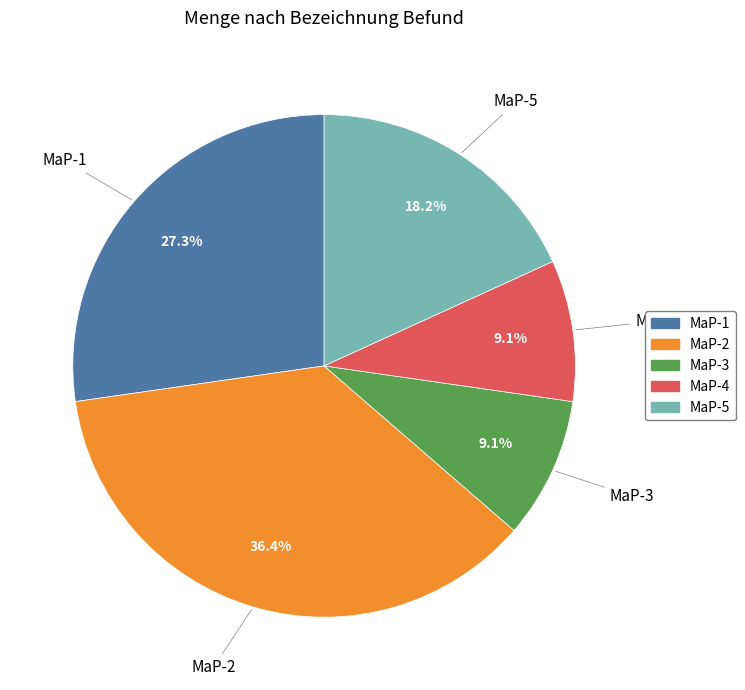

The MaP-2 slice represents 36% of the pie. True or false?

True